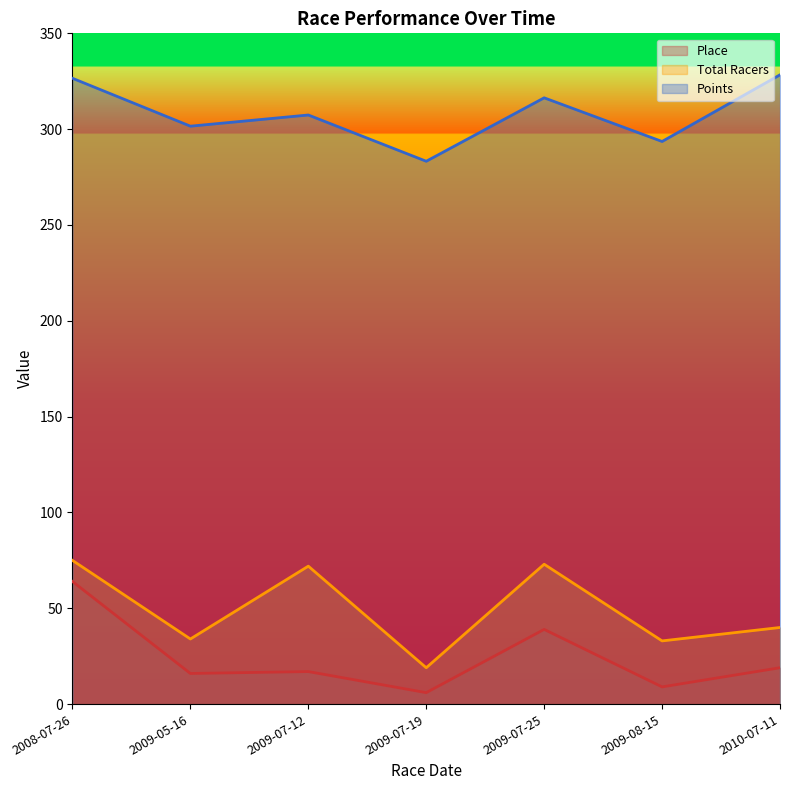

What is the highest value of the Total Racers series?

75.0